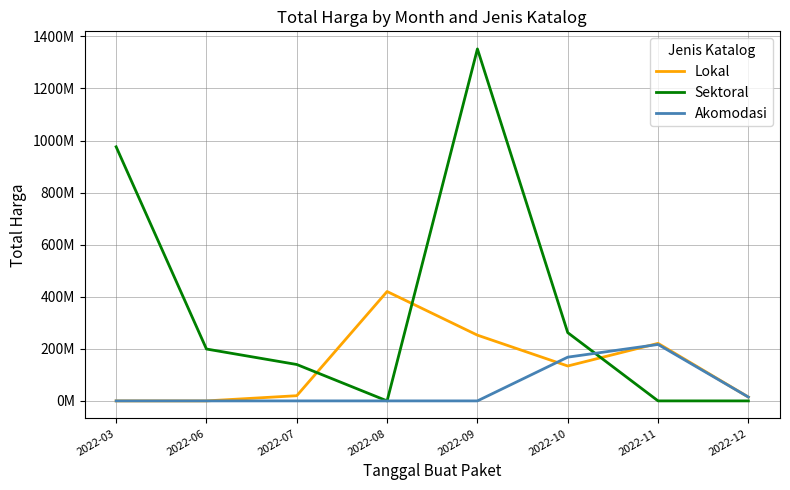

True or false: Akomodasi has a value of 216720000 at 2022-11.

True